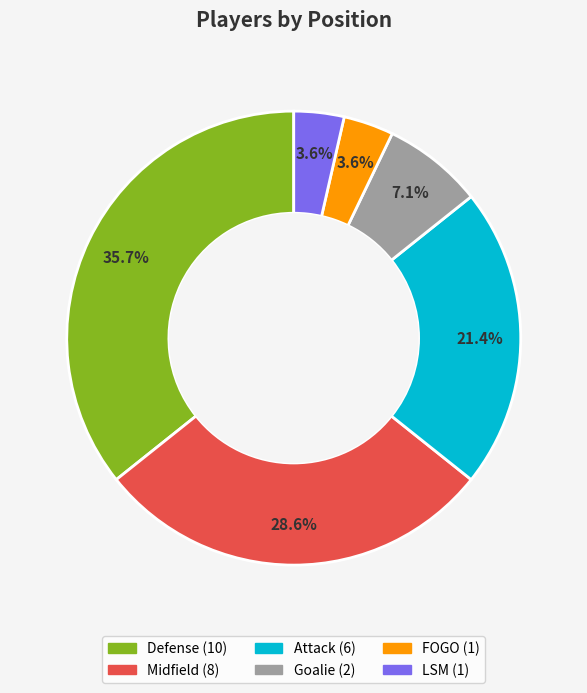

Is there any slice that represents more than half of the pie?

No